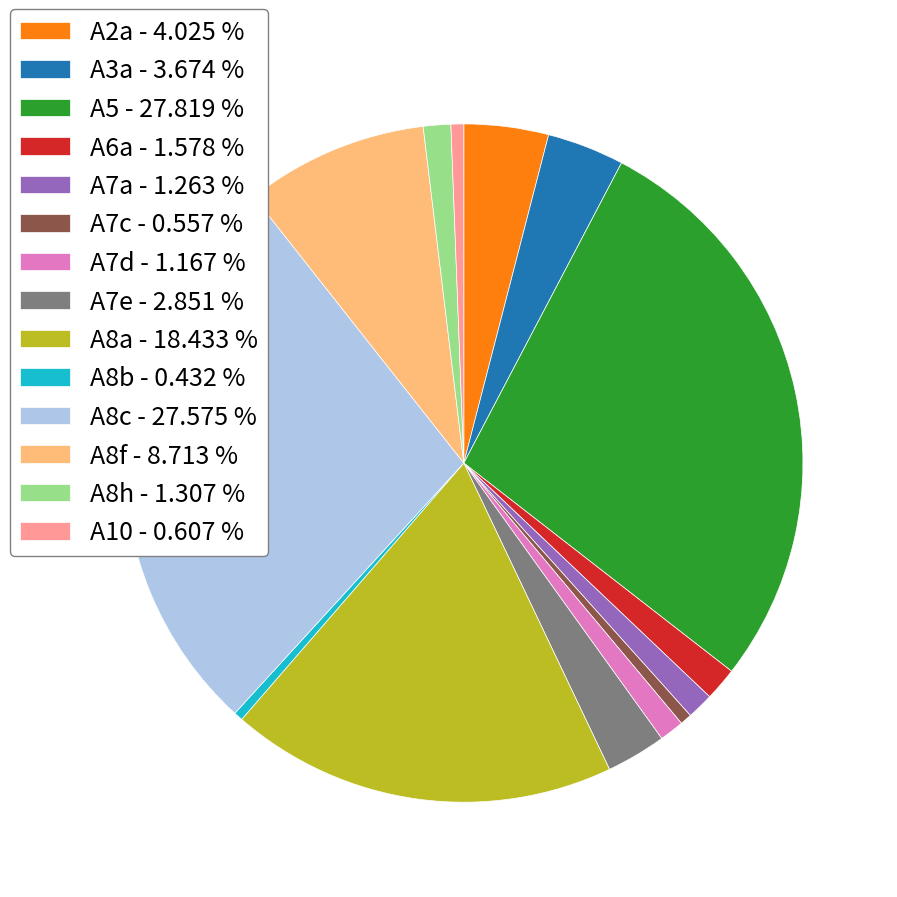

Does A7a - 1.263 % represent more than half of the total?

No